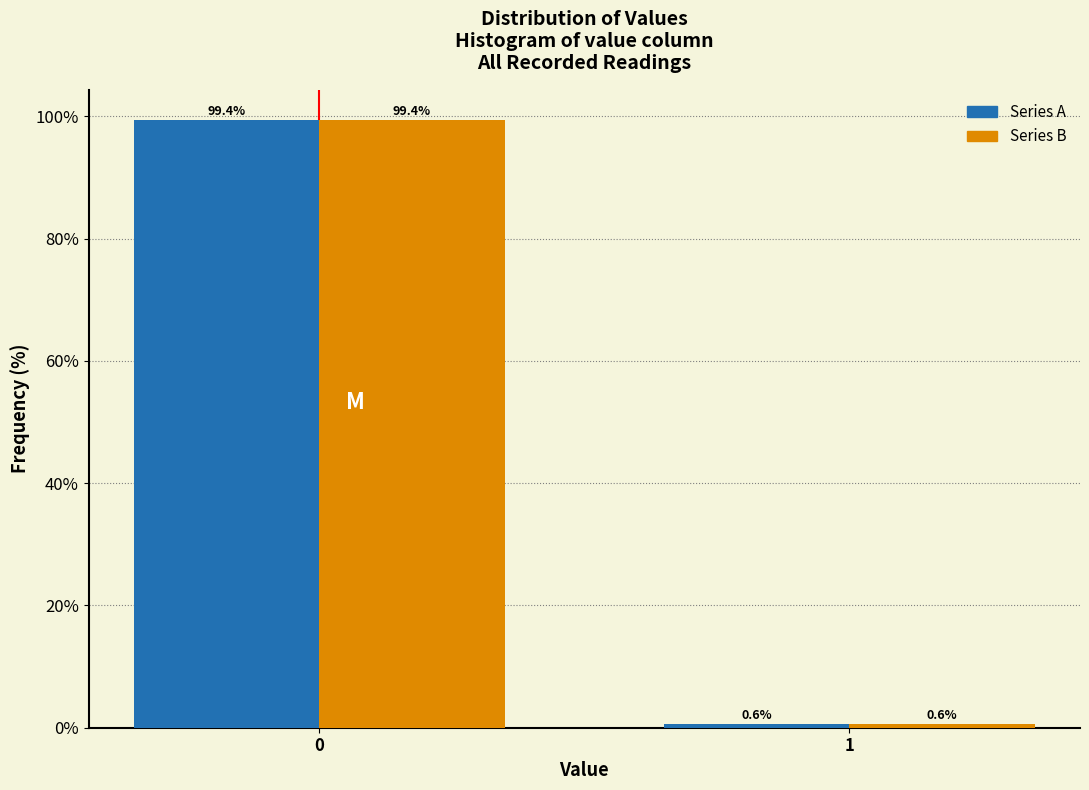

What is the maximum value shown in the chart?

99.4